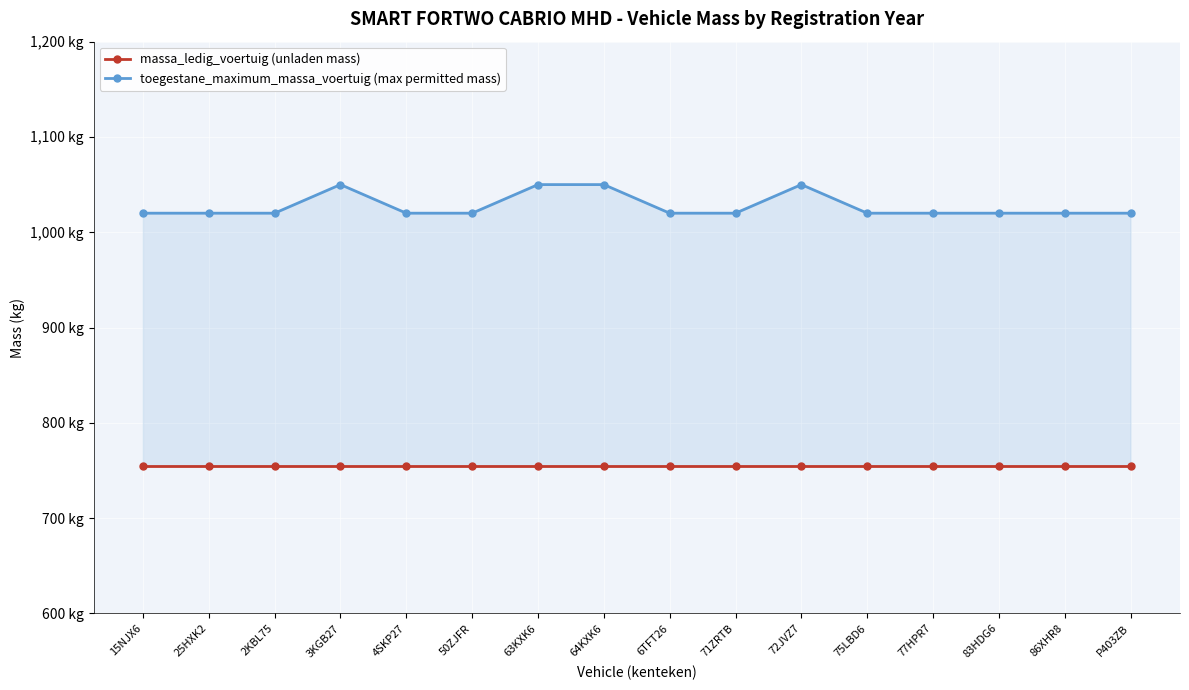

How many lines are shown in the chart?

2